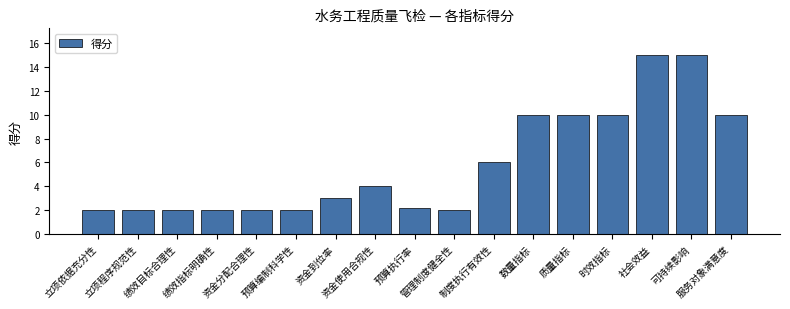

What is the sum of all values?

99.2